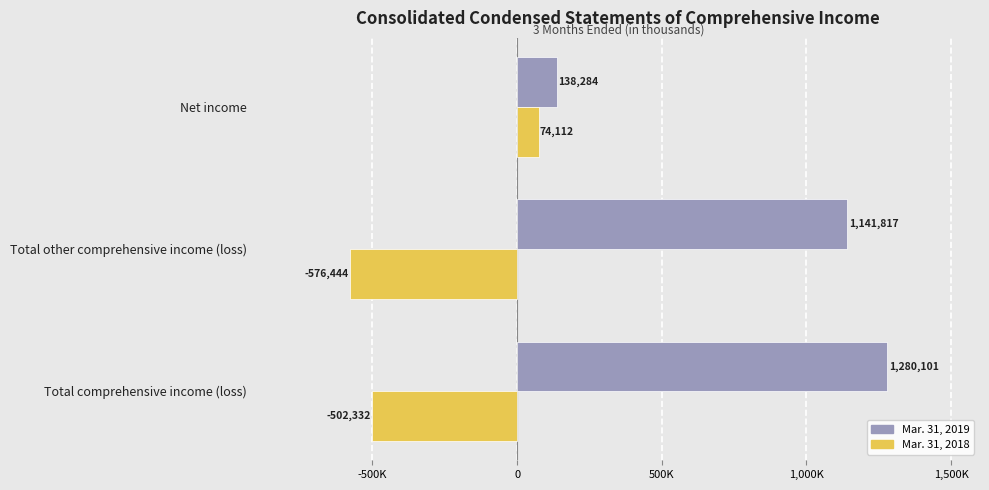

What are all the series names shown in the legend?

Mar. 31, 2019, Mar. 31, 2018